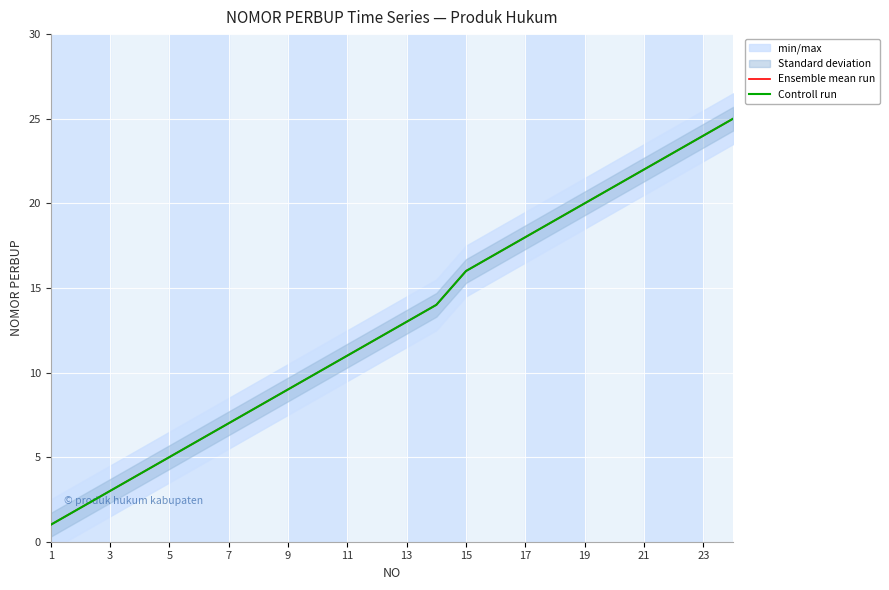

Is this an area chart (filled region under the line)?

No